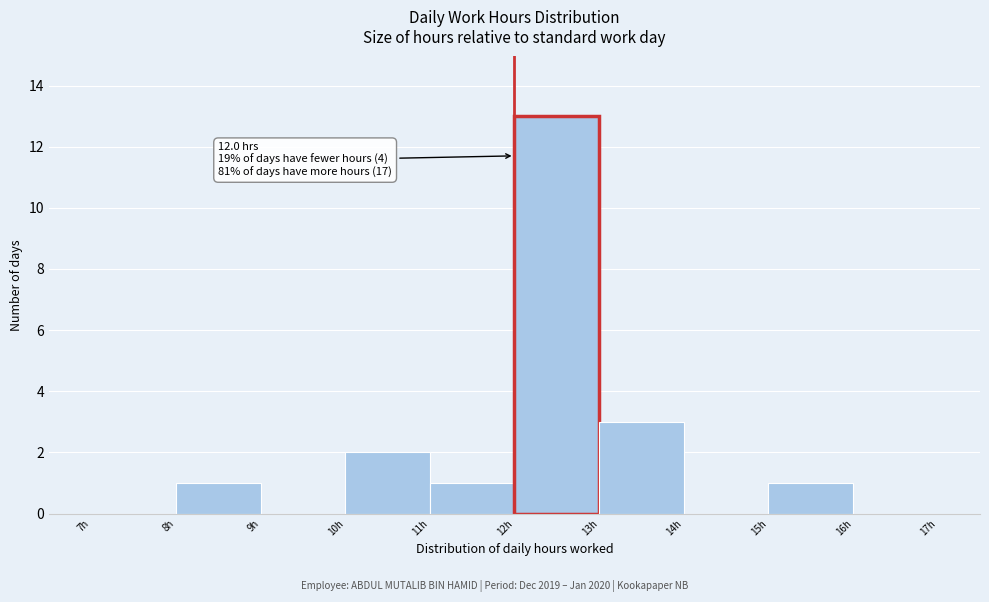

Over which range of the x-axis is the bar tallest?

12 to 13